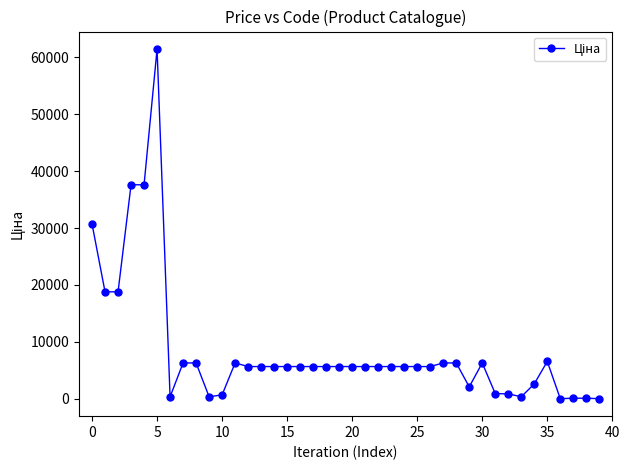

True or false: the data has more than 0 interior local peaks.

True